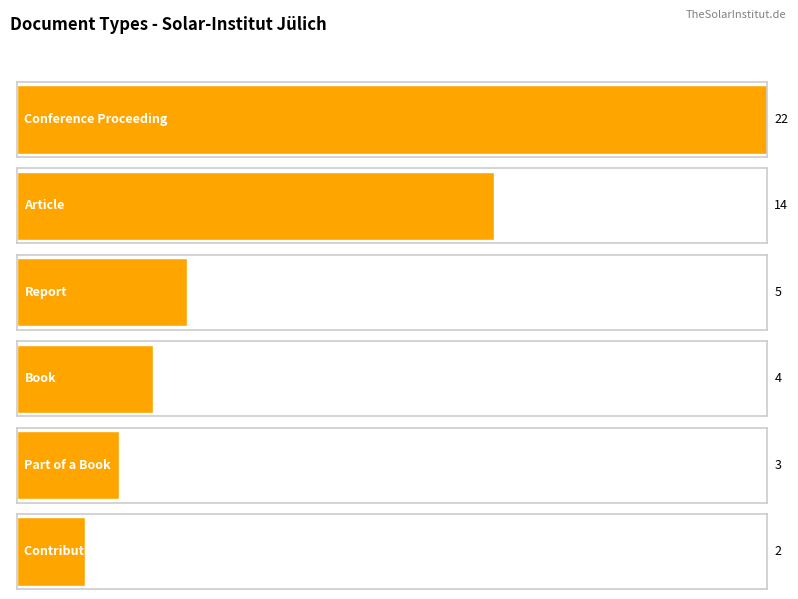

How many data points does each series have?

6